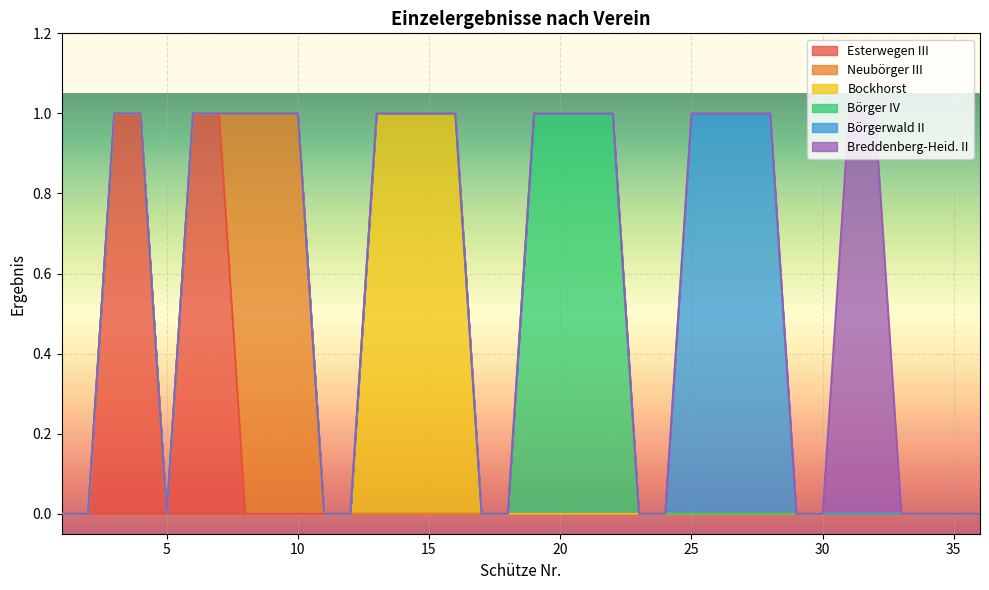

True or false: Bockhorst has more than 1 points higher than both neighbors.

False